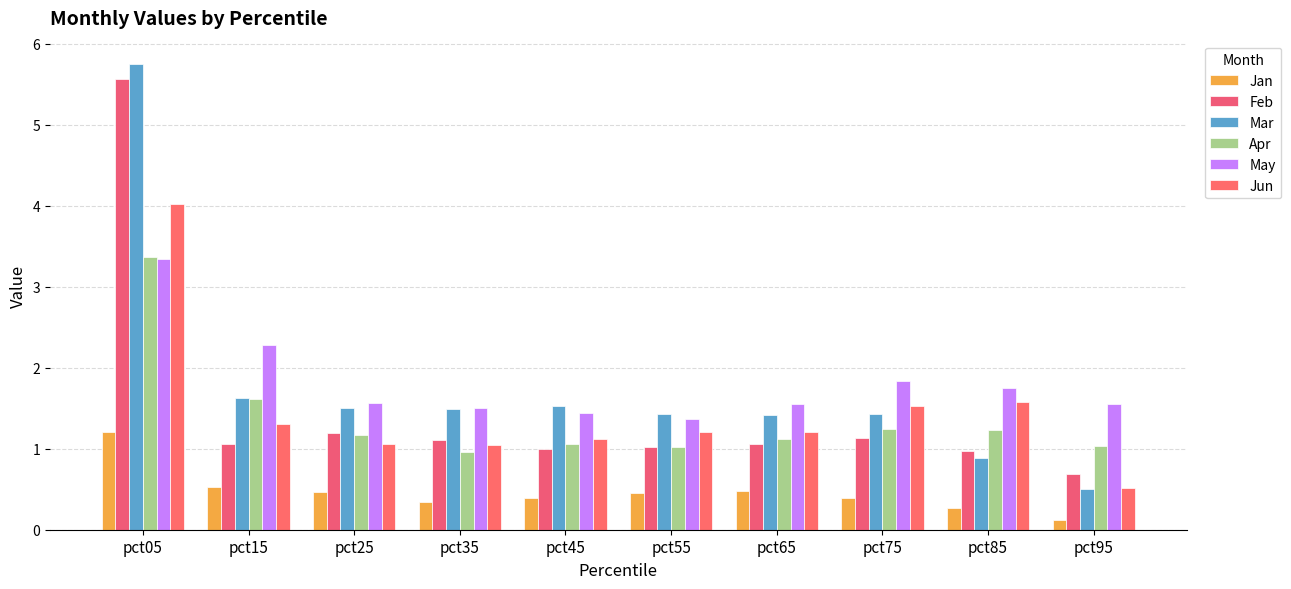

Reading right to left, list all the values displayed in this chart.

Jan: 0.1	0.3	0.4	0.5	0.5	0.4	0.3	0.5	0.5	1.2
Feb: 0.7	1.0	1.1	1.1	1.0	1.0	1.1	1.2	1.1	5.6
Mar: 0.5	0.9	1.4	1.4	1.4	1.5	1.5	1.5	1.6	5.7
Apr: 1.0	1.2	1.2	1.1	1.0	1.1	1.0	1.2	1.6	3.4
May: 1.6	1.8	1.8	1.6	1.4	1.4	1.5	1.6	2.3	3.3
Jun: 0.5	1.6	1.5	1.2	1.2	1.1	1.1	1.1	1.3	4.0